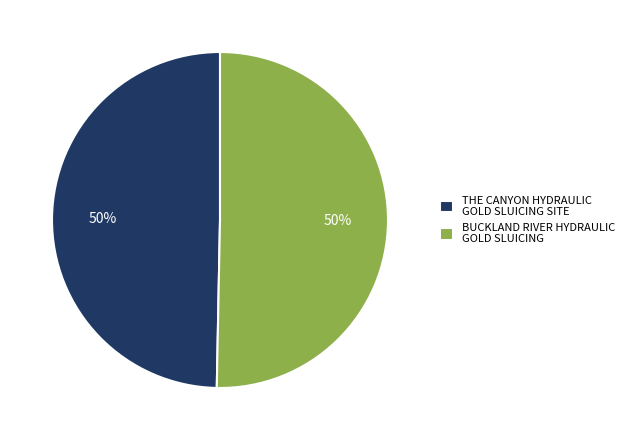

To the nearest percent, what is the average slice percentage?

50%